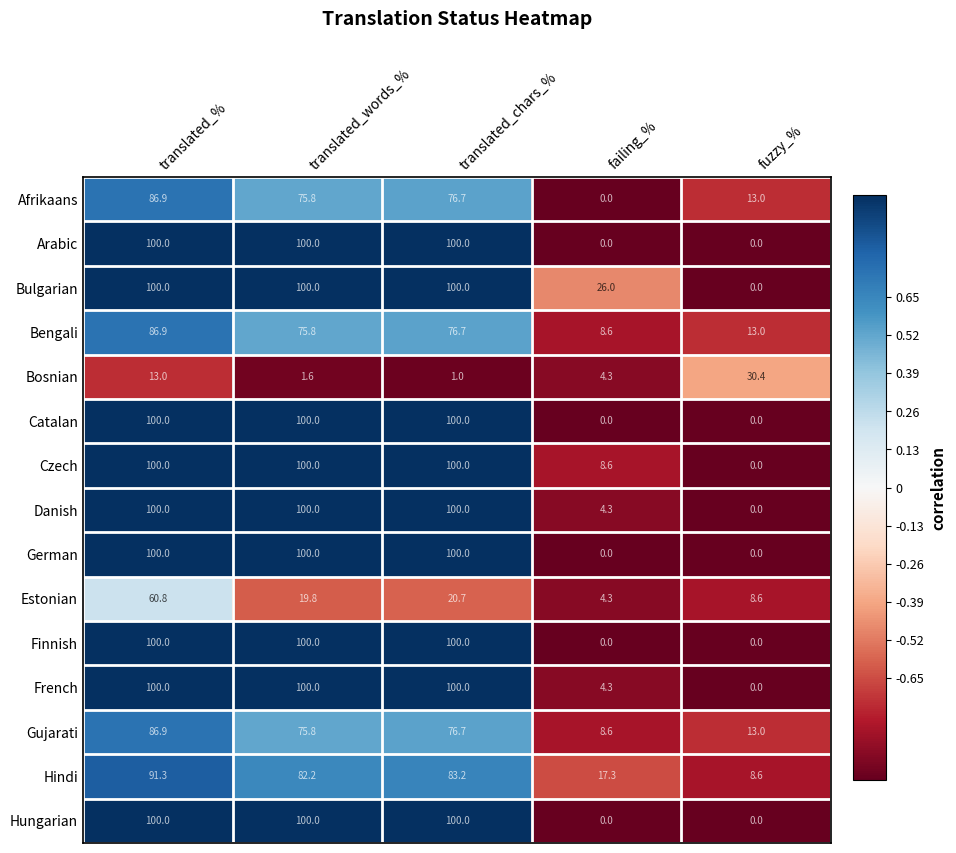

How many Arabic values are between 0 and 100?

5